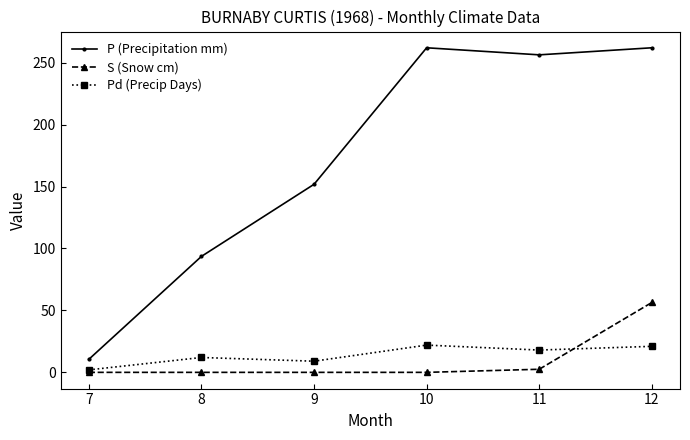

What is the value of the Pd (Precip Days) point at the 1st from the left?

2.0